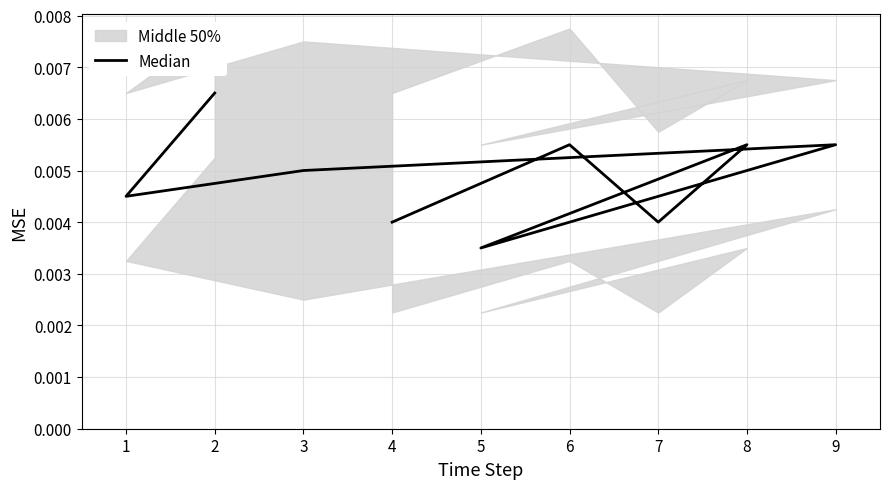

How many points are lower than both their immediate neighbors (excluding endpoints)?

3